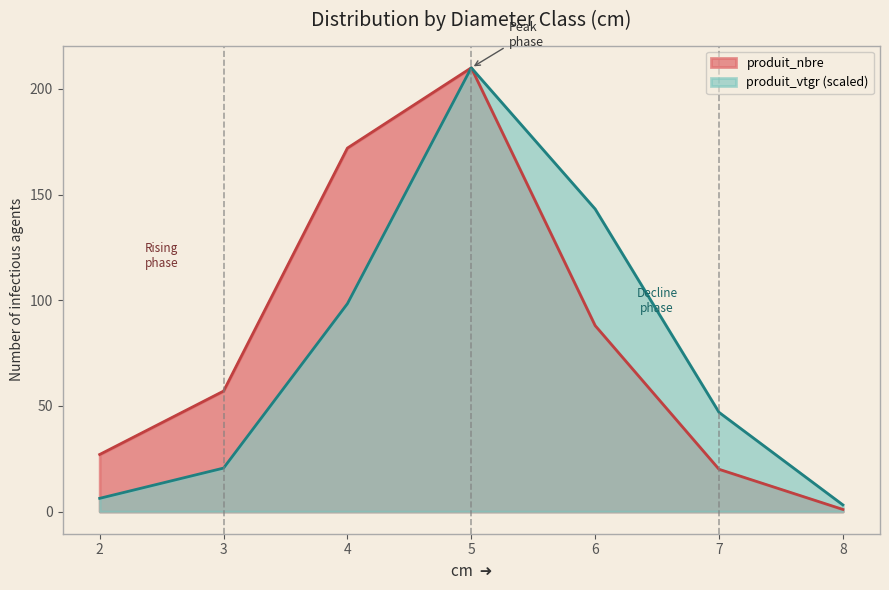

Reading right to left, extract all data points from this chart.

produit_nbre: 1.0	20.0	88.0	210.0	172.0	57.0	27.0
produit_vtgr: 3.2	47.0	143.2	210.0	98.4	20.6	6.2